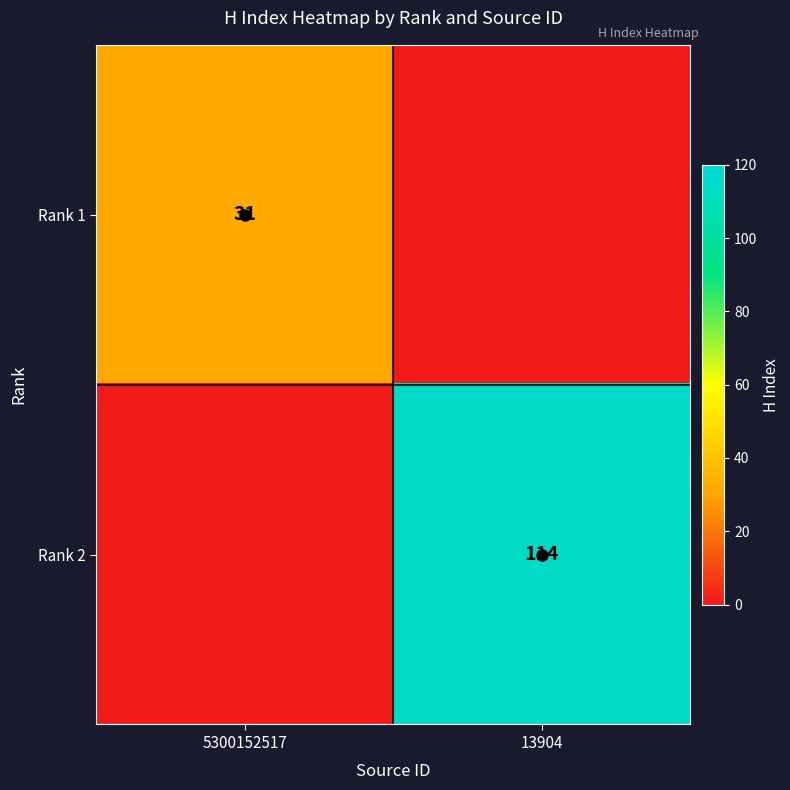

The Rank 2 series shows 114 at 13904. True or false?

True